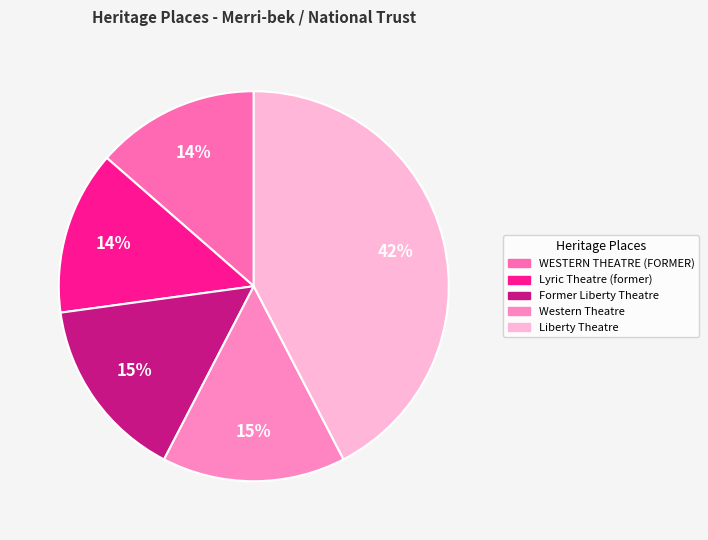

What percentage do WESTERN THEATRE (FORMER) and Former Liberty Theatre together represent?

28.8%